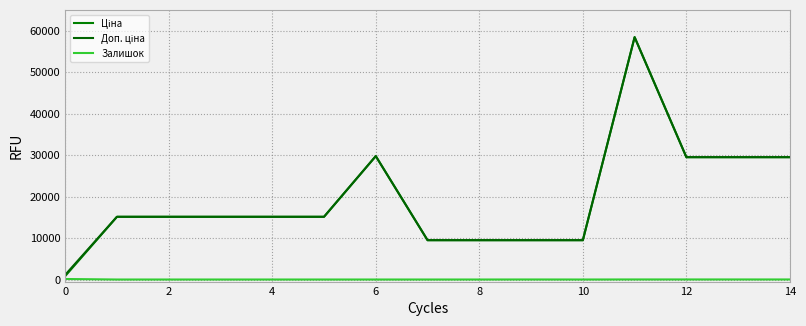

How many lines are shown in the chart?

3